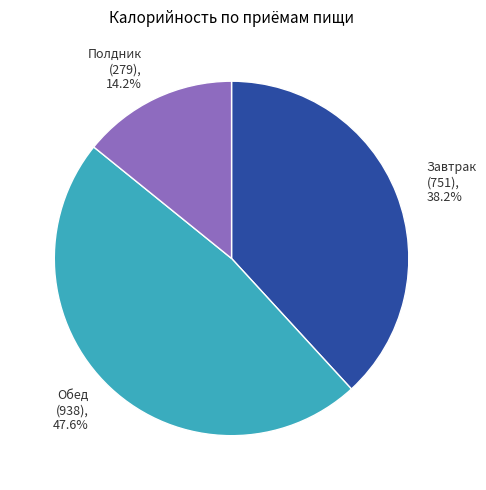

To the nearest percent, what percentage of the pie is Полдник?

14%